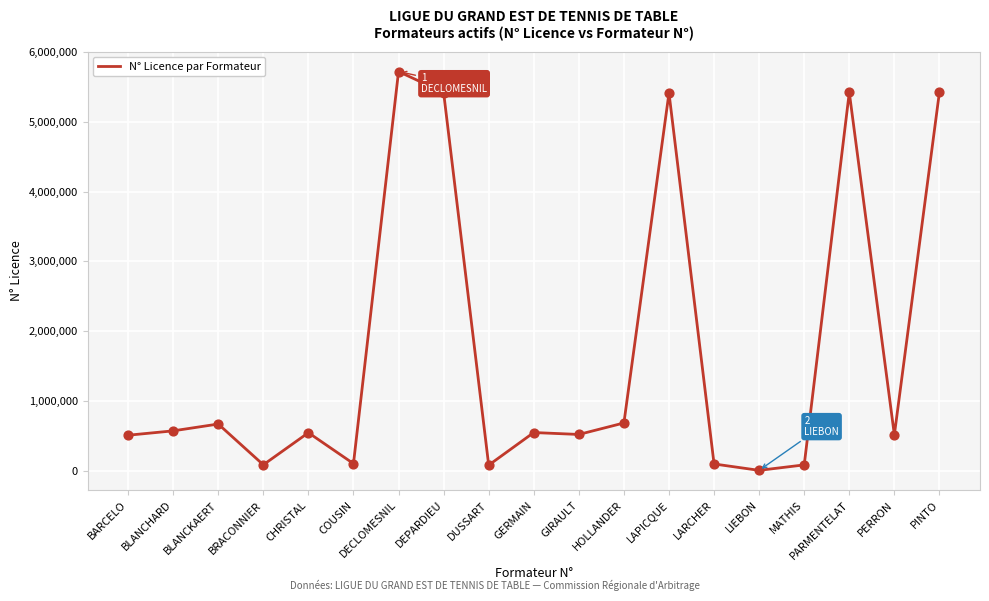

What is the ratio of the value at BARCELO to the value at DECLOMESNIL?

0.1